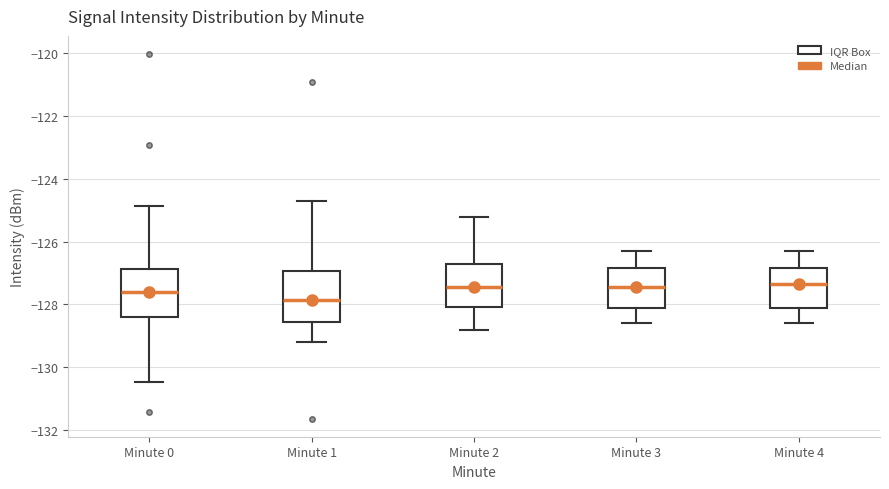

Reading left to right, read every box against the y-axis: the position of its median line, the range the box covers, and the ends of its whiskers. The values are not printed on the chart, so give them approximately, as read against the axis.

Minute 0: median -127.6, box -128.4 to -126.8, whiskers -130.4 to -124.8
Minute 1: median -127.8, box -128.6 to -127.0, whiskers -129.2 to -124.8
Minute 2: median -127.4, box -128.0 to -126.8, whiskers -128.8 to -125.2
Minute 3: median -127.4, box -128.0 to -126.8, whiskers -128.6 to -126.2
Minute 4: median -127.4, box -128.0 to -126.8, whiskers -128.6 to -126.2